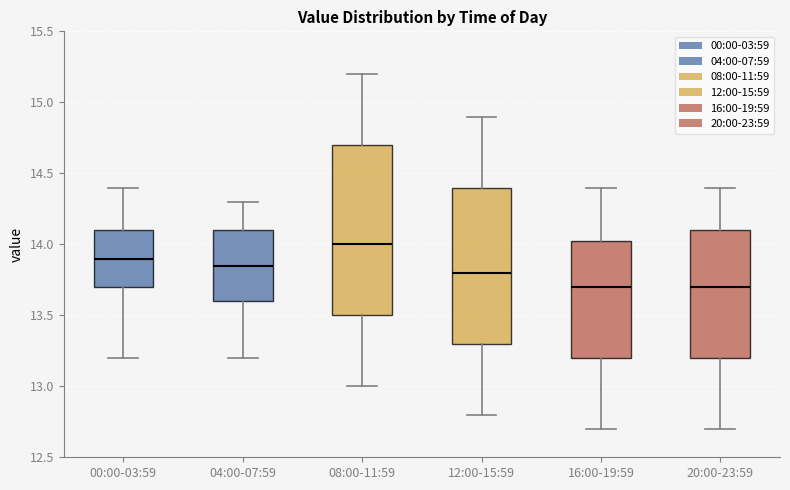

Which box has the highest median line?

08:00-11:59